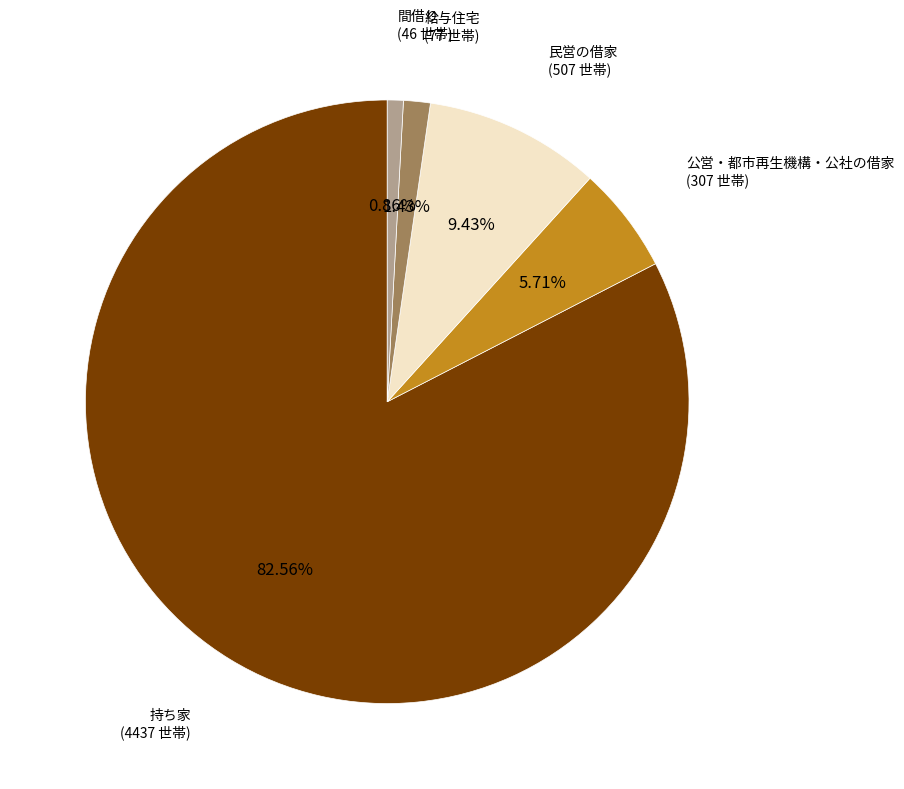

Does any single category account for the majority?

Yes